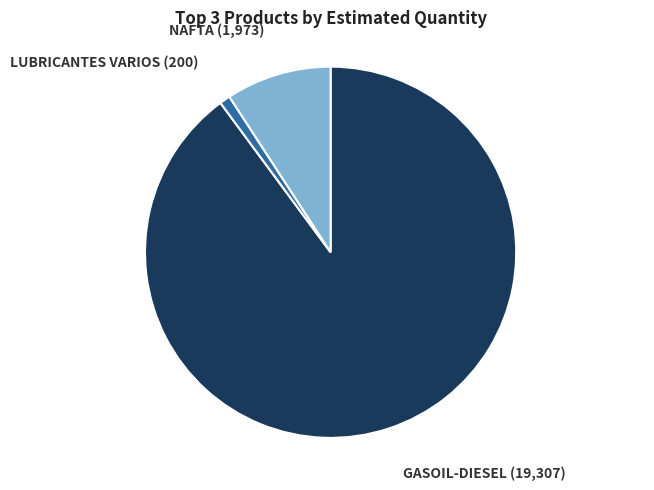

Is there a majority slice in this chart?

Yes